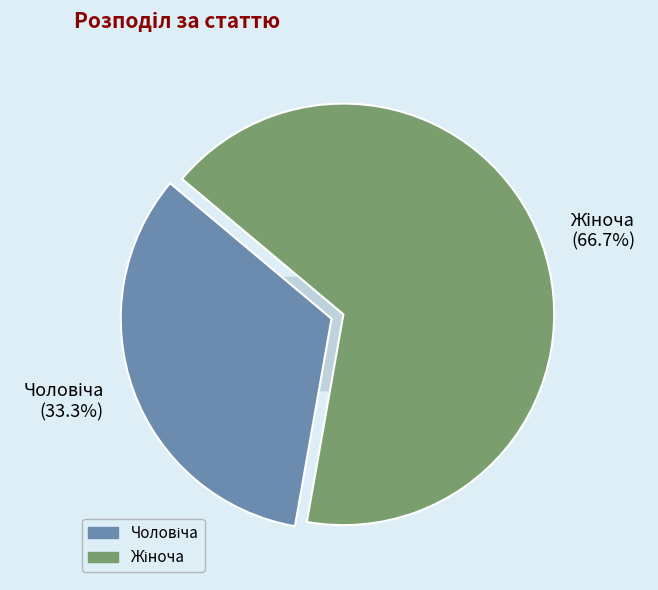

To the nearest percent, what is the average slice percentage?

50%